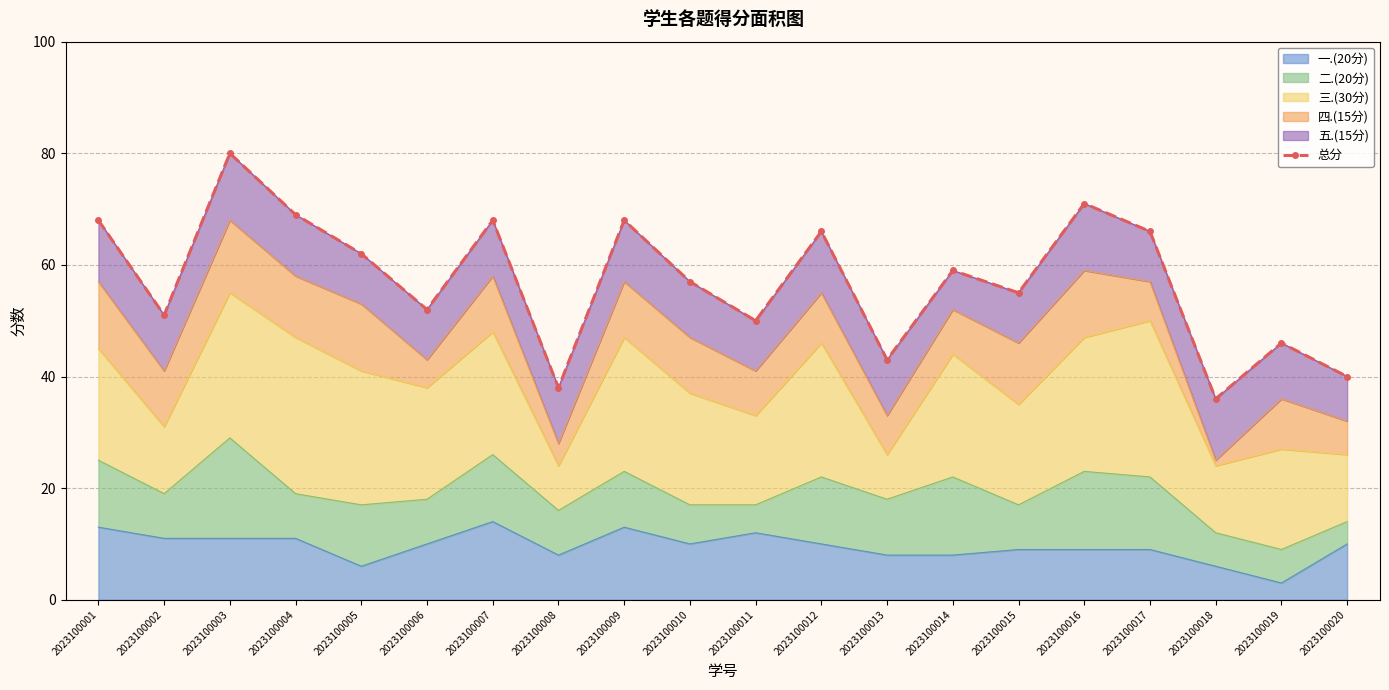

List the labels in order of value, largest first.

2023100003, 2023100016, 2023100004, 2023100001, 2023100007, 2023100009, 2023100012, 2023100017, 2023100005, 2023100014, 2023100010, 2023100015, 2023100006, 2023100002, 2023100011, 2023100019, 2023100013, 2023100020, 2023100008, 2023100018